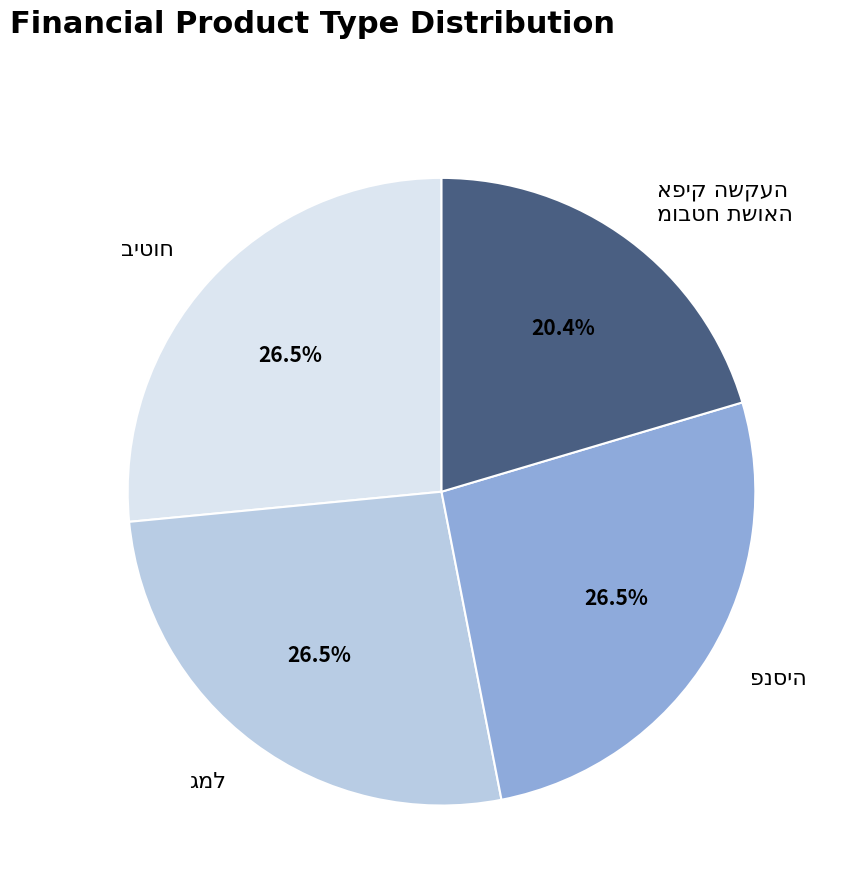

Does any single category account for the majority?

No